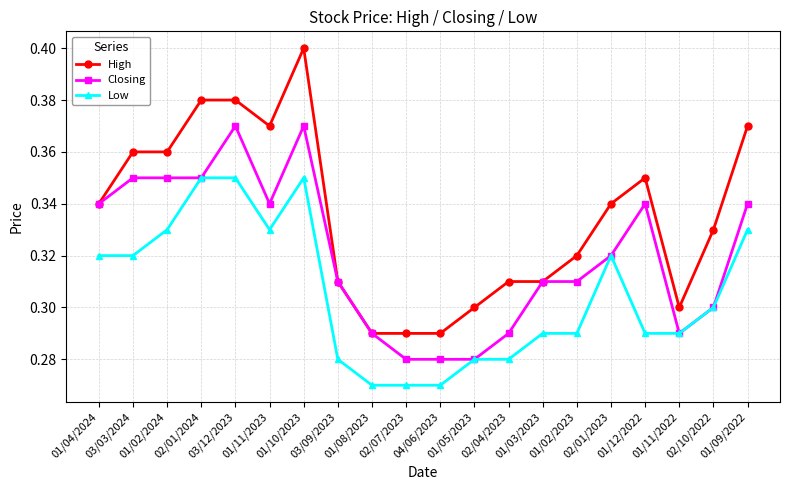

True or false: Low and High cross at least once.

False